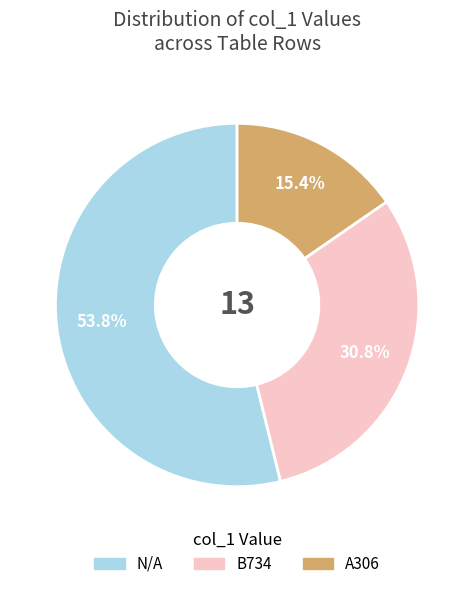

Is there a majority slice in this chart?

Yes